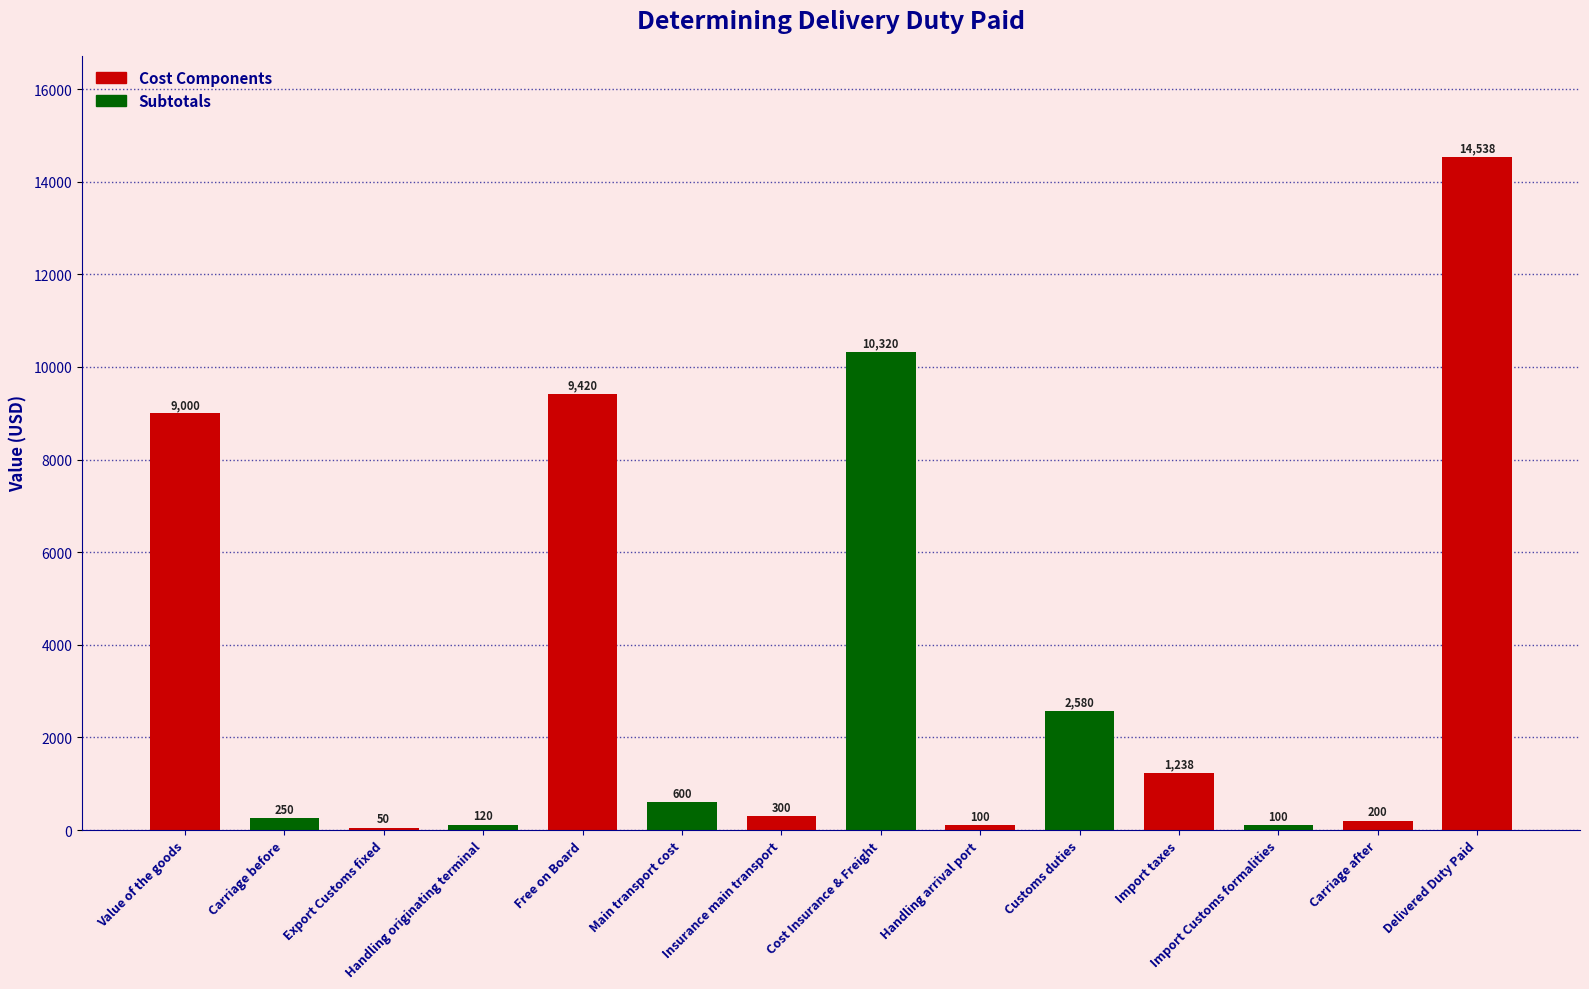

What is the change in value from Free on Board to Insurance main transport?

-9120.0